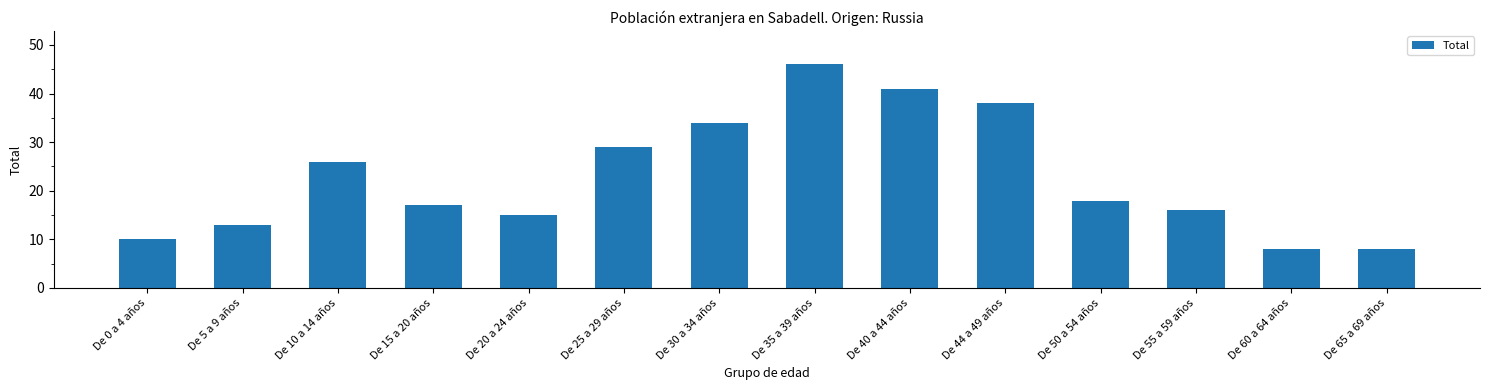

What position from the right is De 20 a 24 años?

10